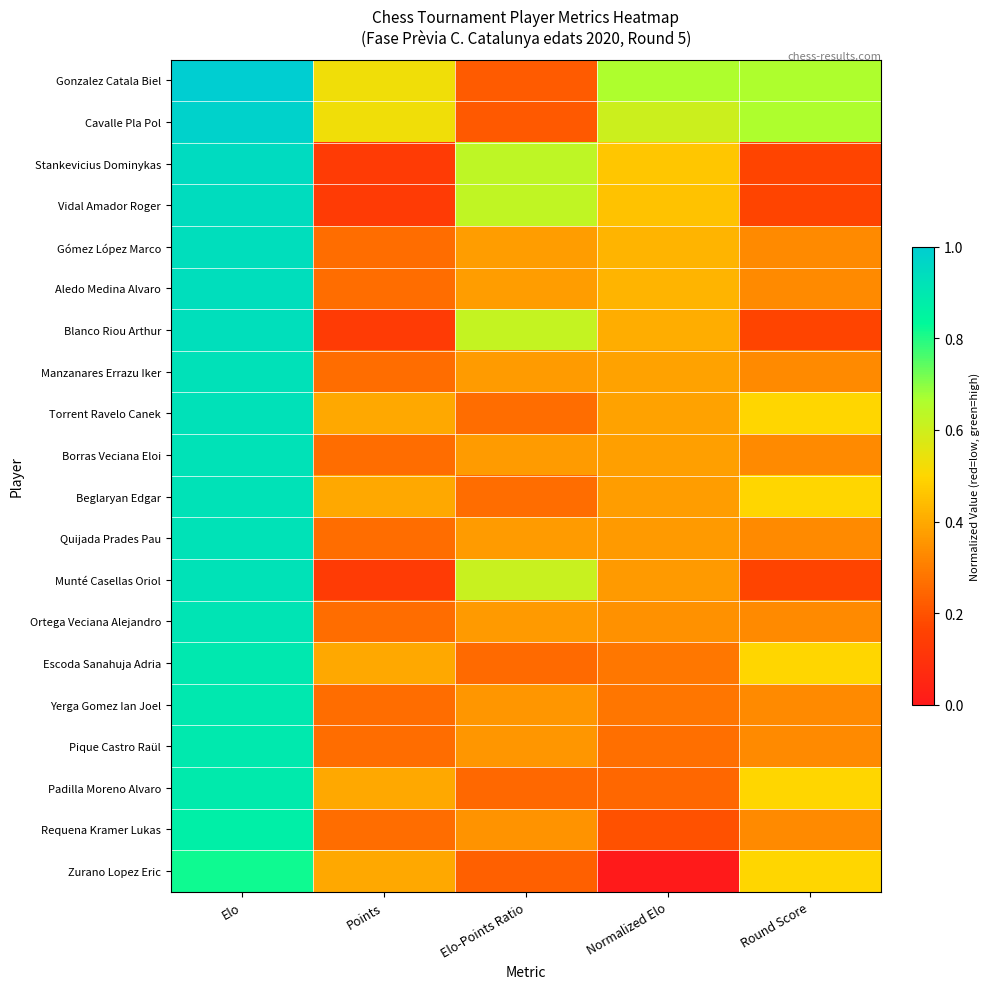

What is the difference between the highest and lowest values at Elo-Points Ratio?

0.4